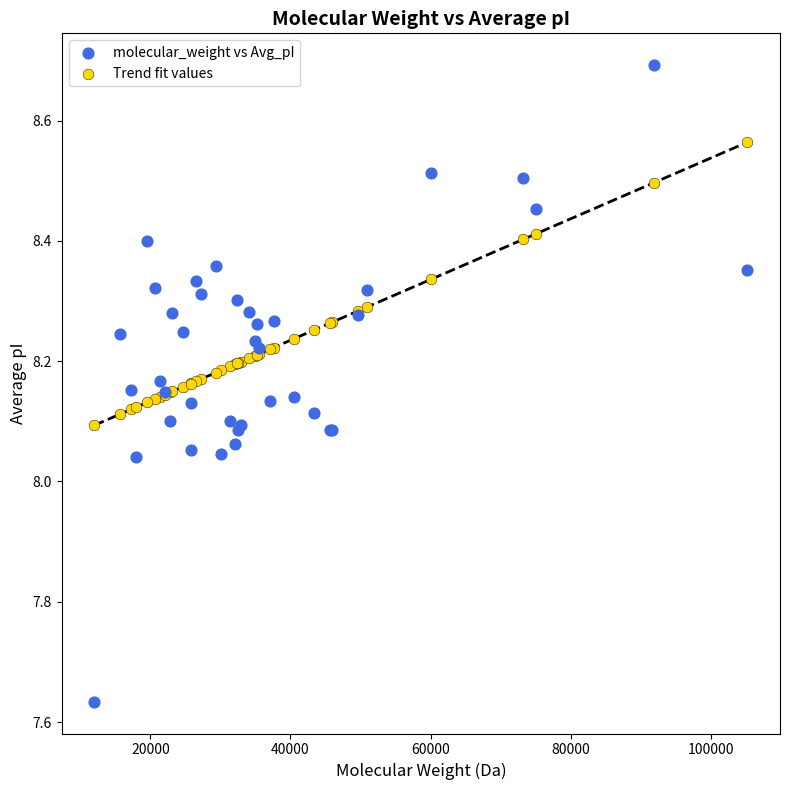

Which series has the widest spread of Y values?

molecular_weight vs Avg_pI